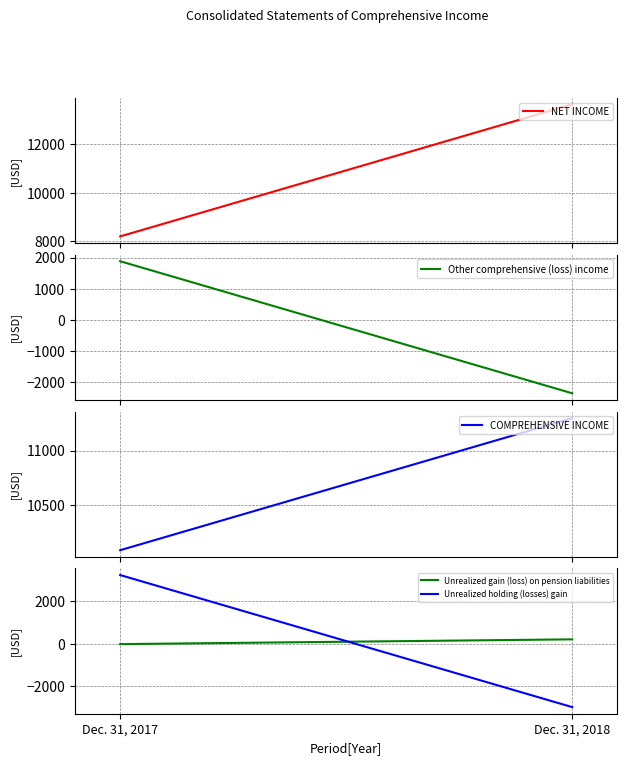

Rank the categories by COMPREHENSIVE INCOME value from lowest to highest.

Dec. 31, 2017, Dec. 31, 2018